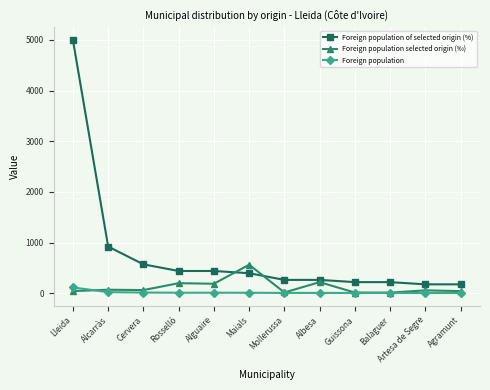

Rank the series by their maximum value, from highest to lowest.

Foreign population of selected origin (%), Foreign population selected origin (‰), Foreign population